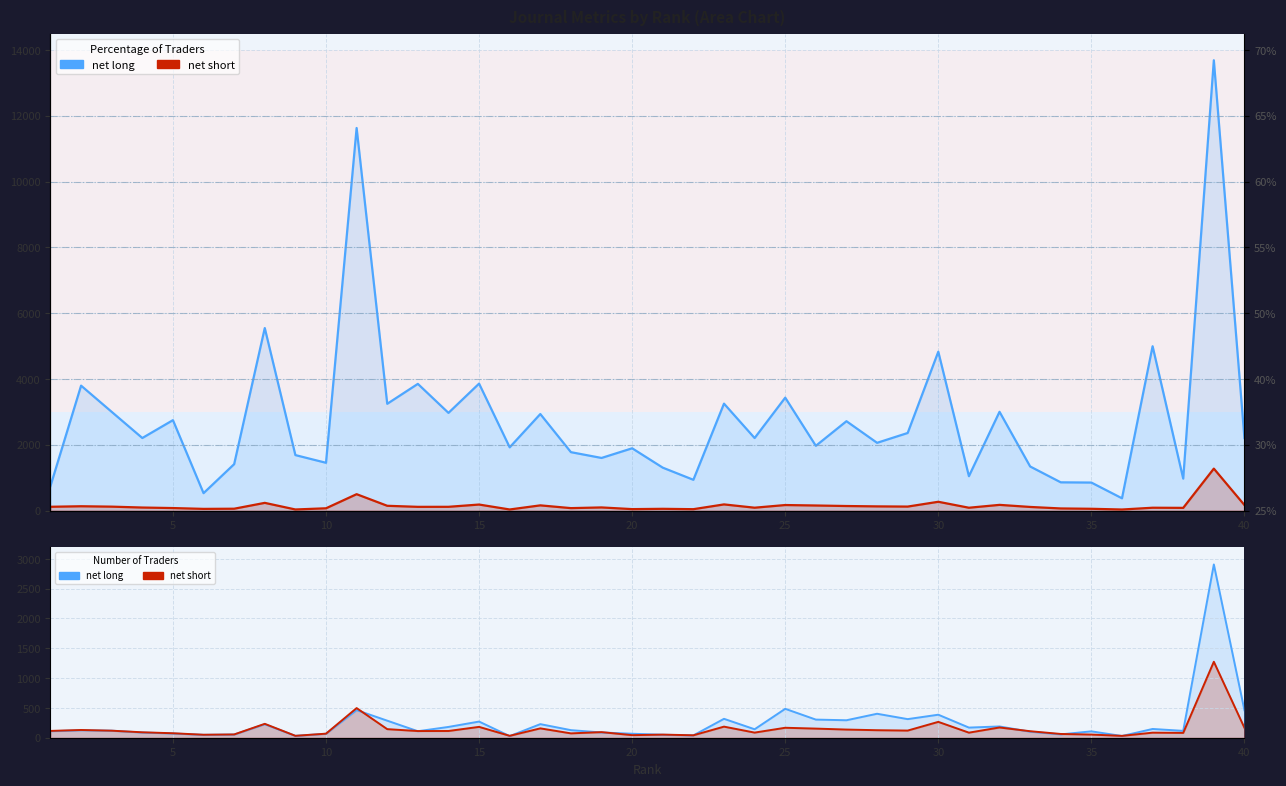

True or false: net long (Total Cites) and net long cross at least once.

False